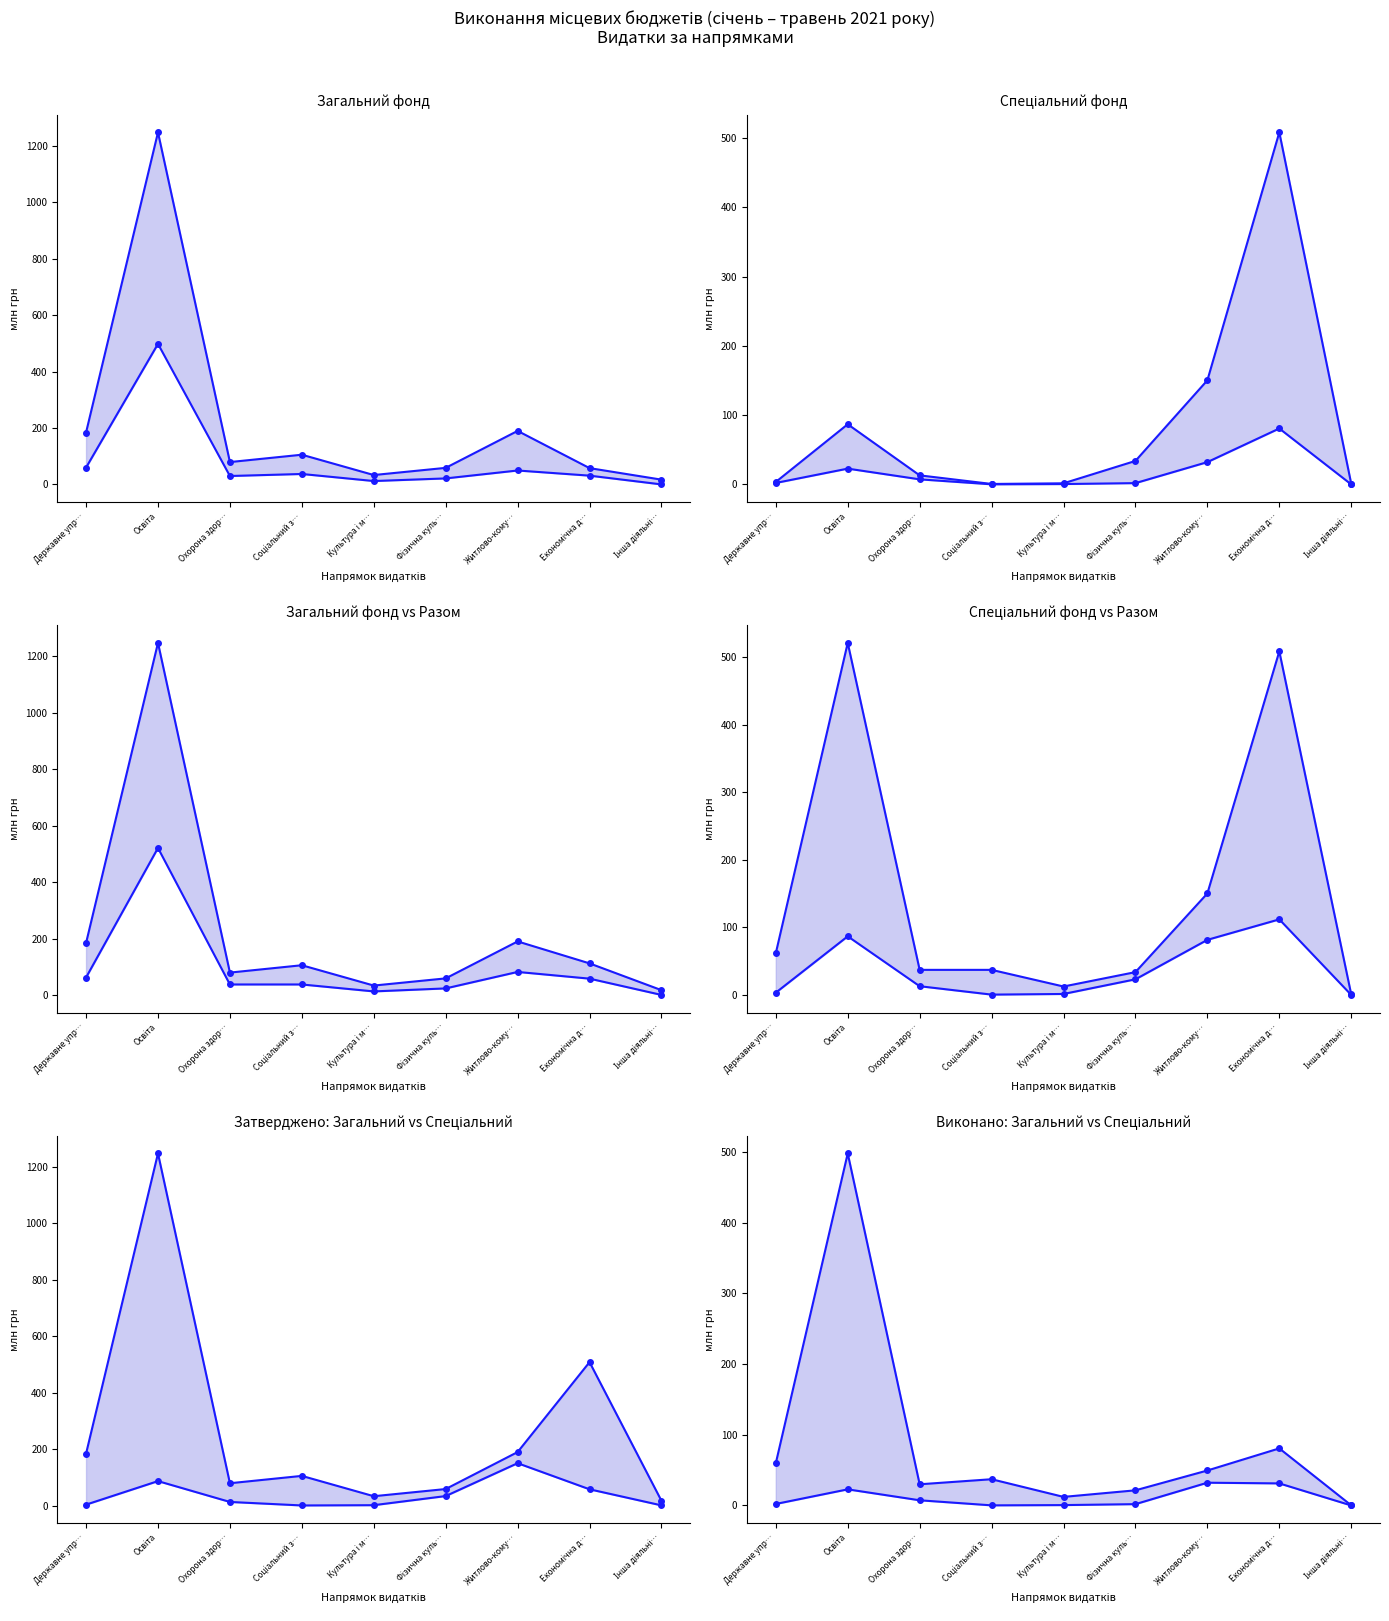

What are all the series names shown in the legend?

Затверджено розписом (загальний фонд), Виконано за звітний період (загальний фонд), Затверджено розписом (спеціальний фонд), Виконано за звітний період (спеціальний фонд), Виконано разом